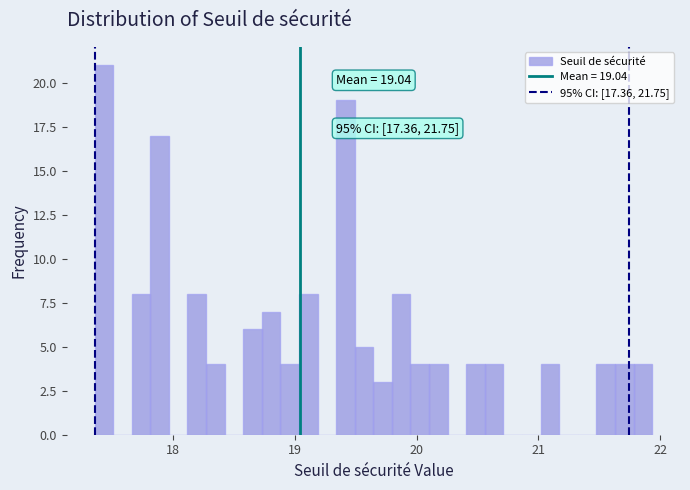

Read against the x-axis, roughly where is the centre of the tallest bar?

17.4